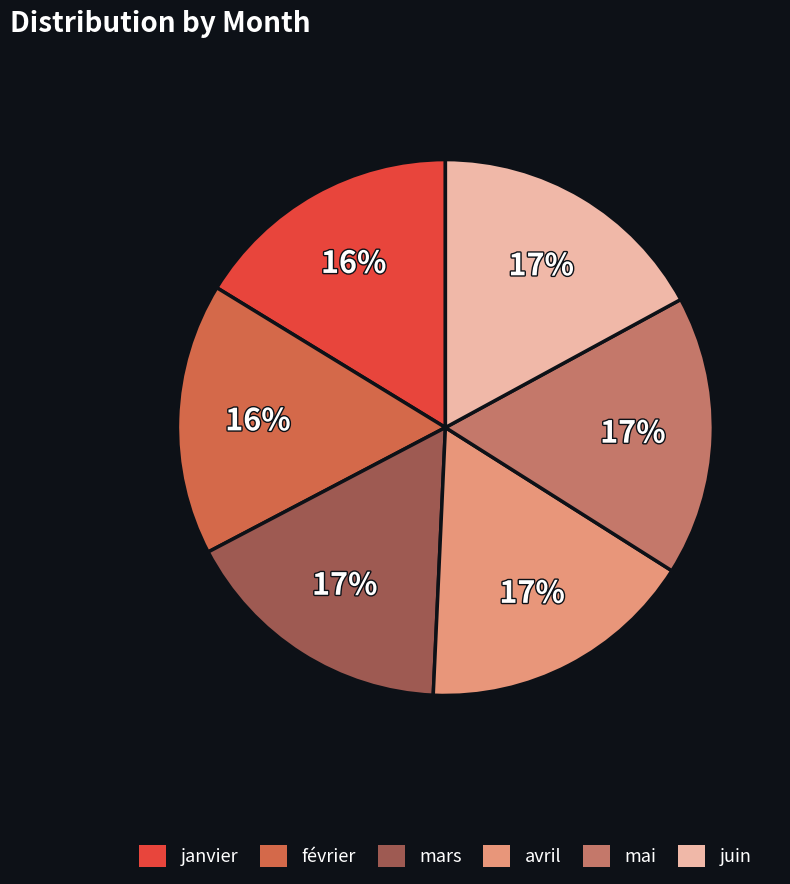

Combined, do avril and février account for over 50%?

No